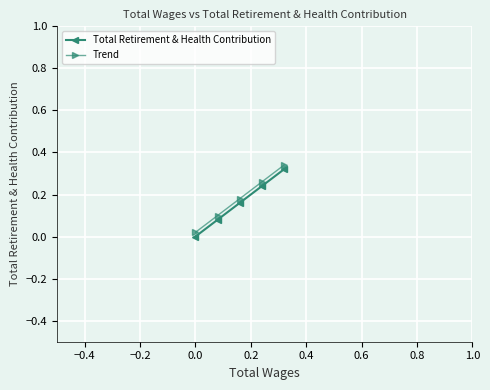

What is the value of the Trend point at the 5th from the left?

0.3